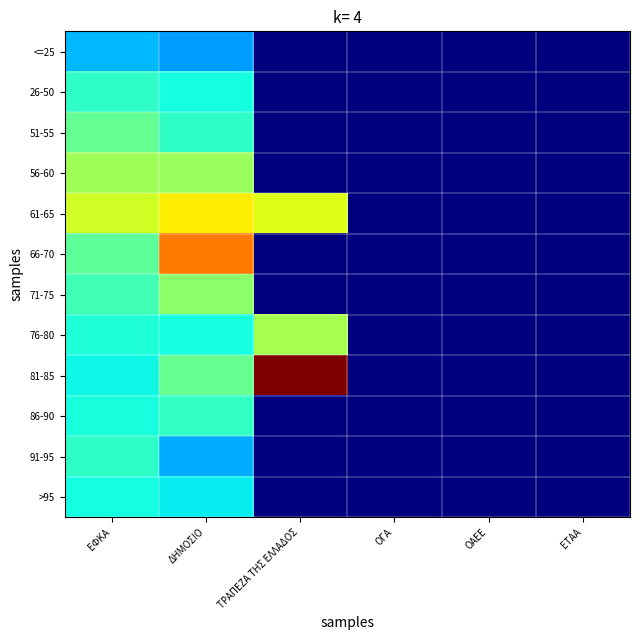

Which series changed the most between ΟΓΑ and ΟΑΕΕ?

<=25